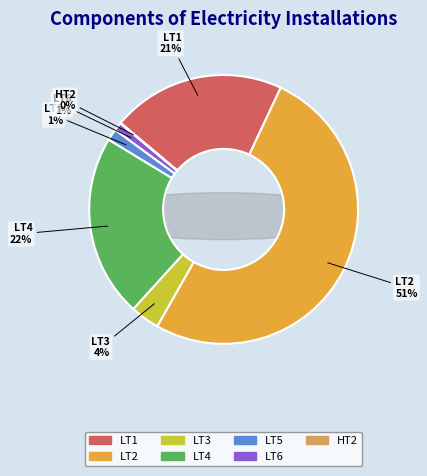

Is it true that LT4 is 36% of the pie?

False